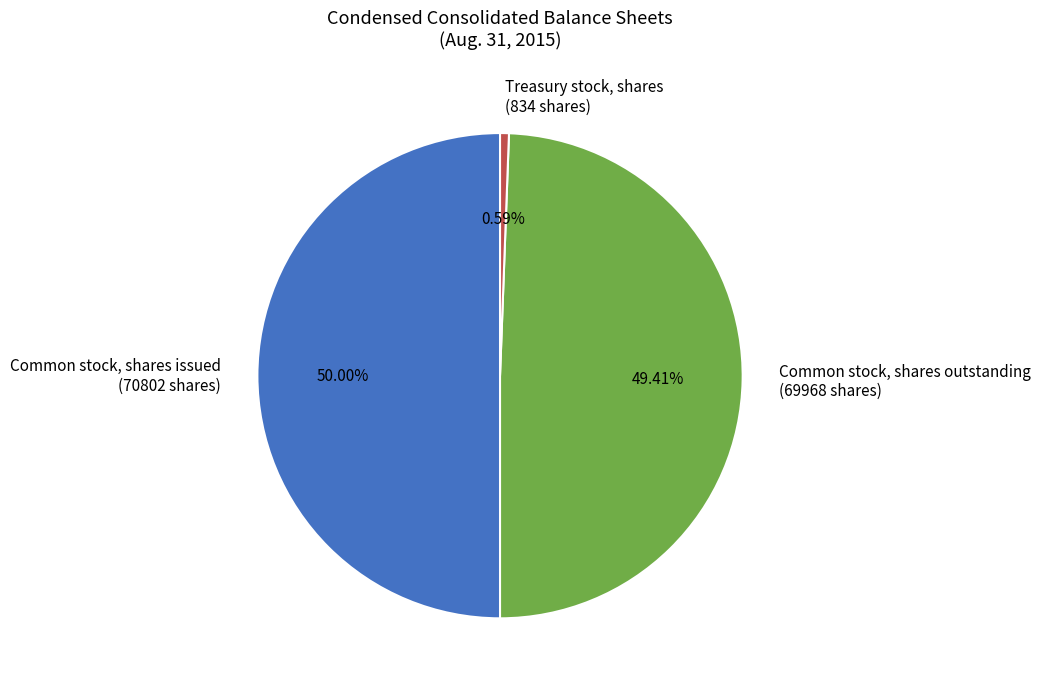

Does Common stock, shares outstanding account for over 50% of the chart?

No